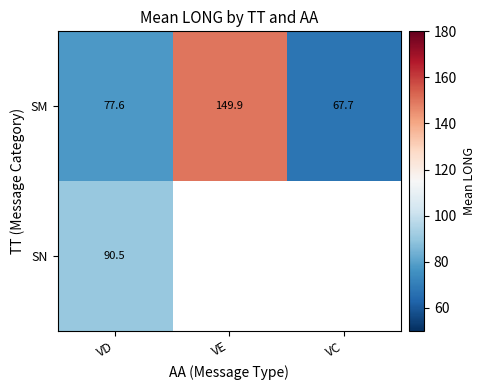

What is the spread (max minus min) of values at VD?

12.9